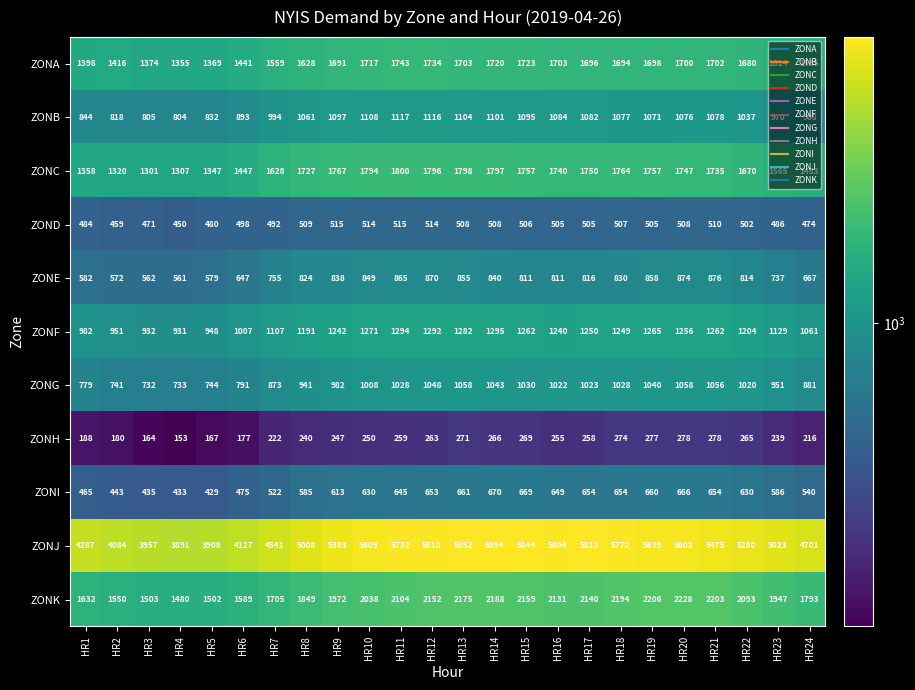

What is the total value across all series at HR11?

17102